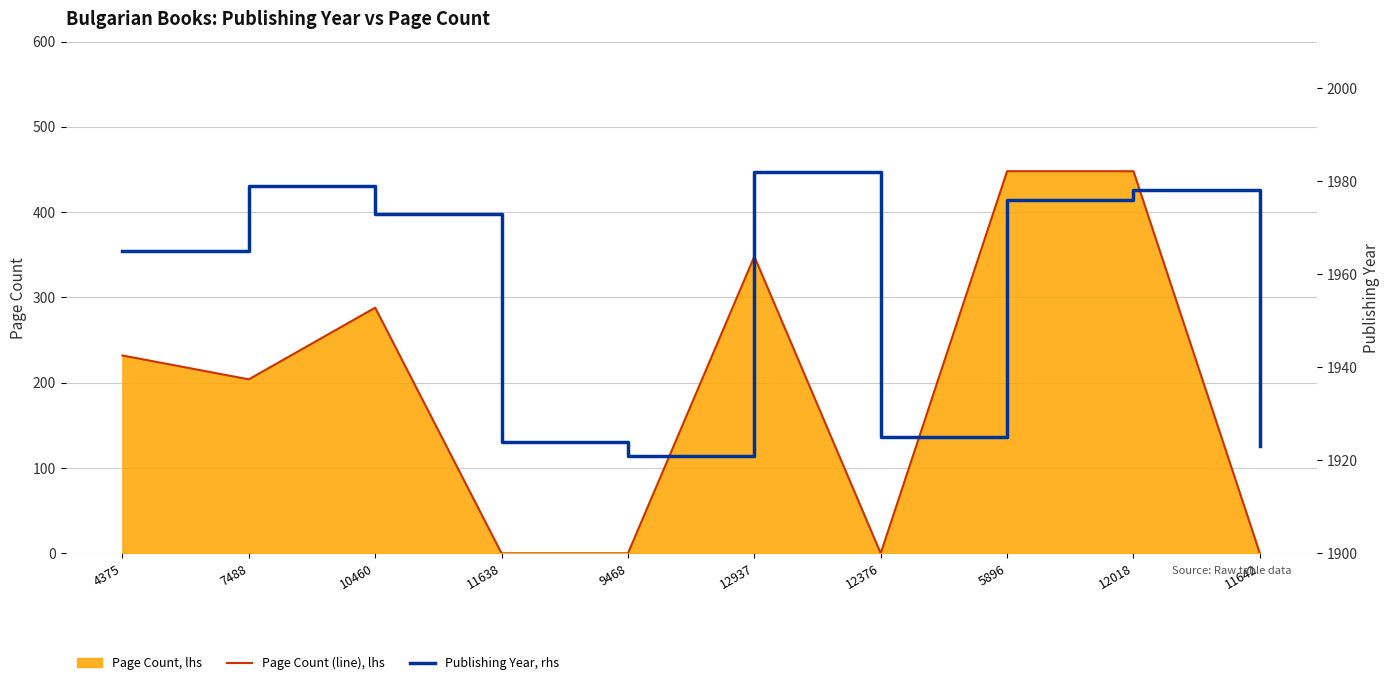

List the labels in order of Publishing Year, rhs value, largest first.

12937, 7488, 12018, 5896, 10460, 4375, 12376, 11638, 11642, 9468